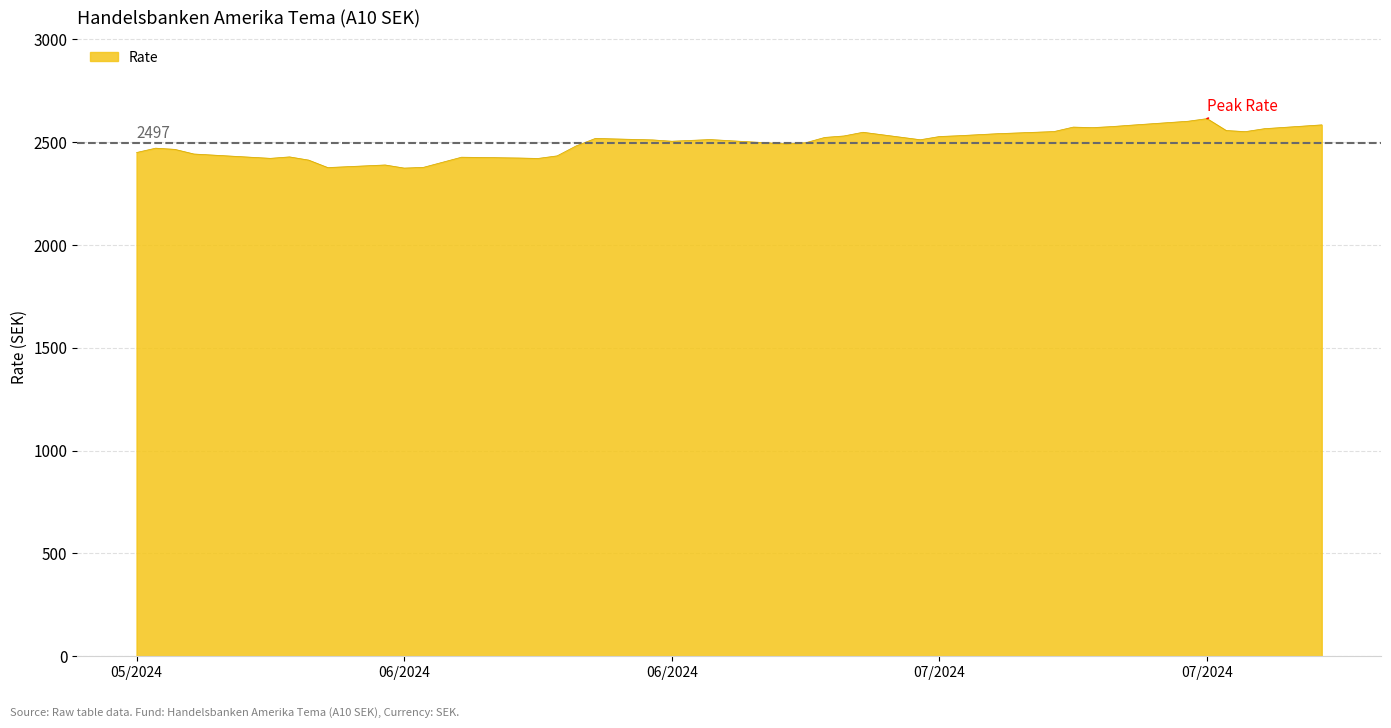

What is the difference between the maximum and minimum values?

240.6